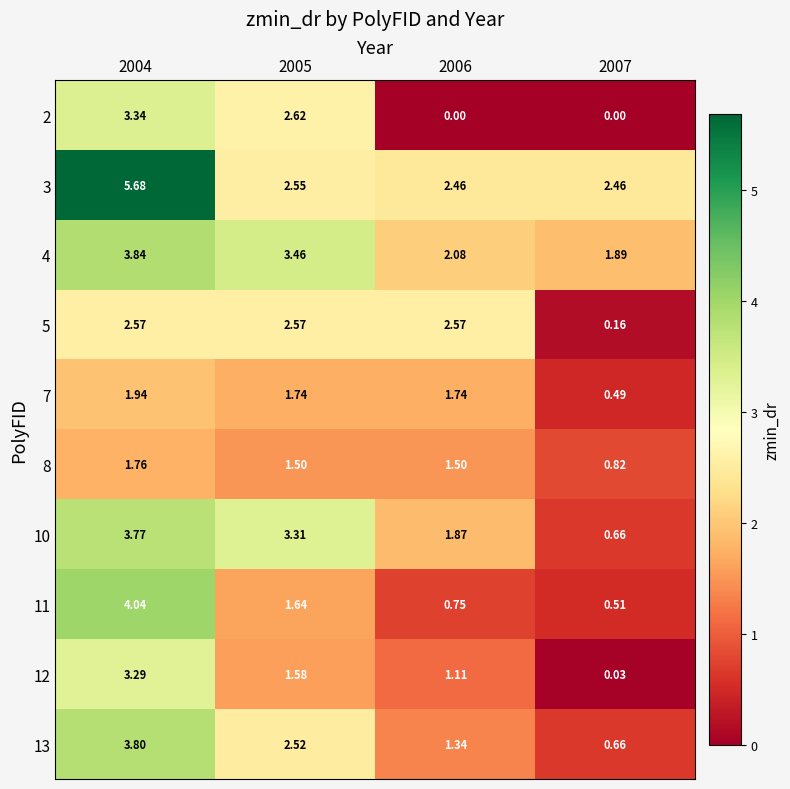

Is the value of 11 at 2004 greater than the value of 5 at 2004?

Yes